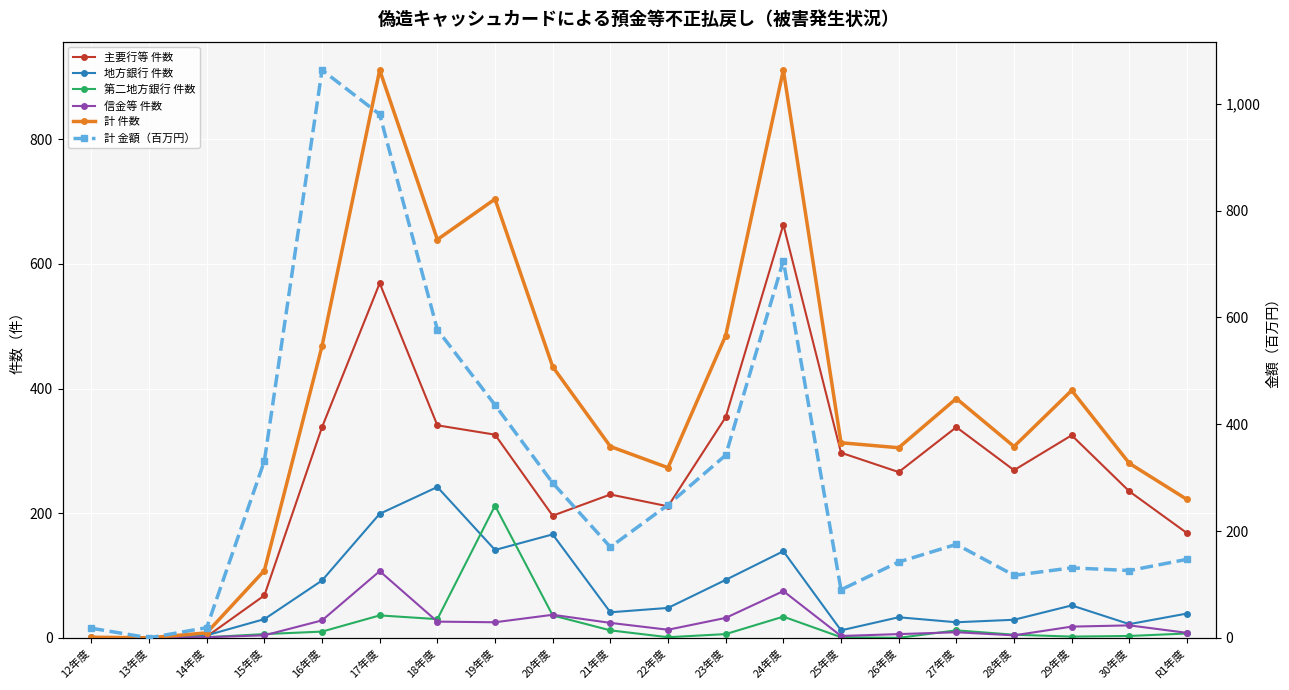

True or false: 地方銀行 件数 and 第二地方銀行 件数 intersect in this chart.

True